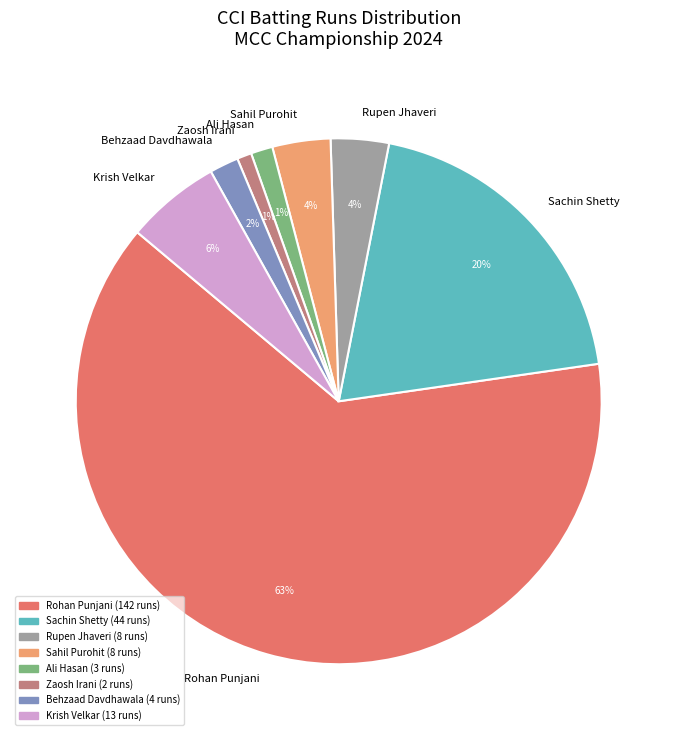

Between Krish Velkar and Ali Hasan, which is larger?

Krish Velkar